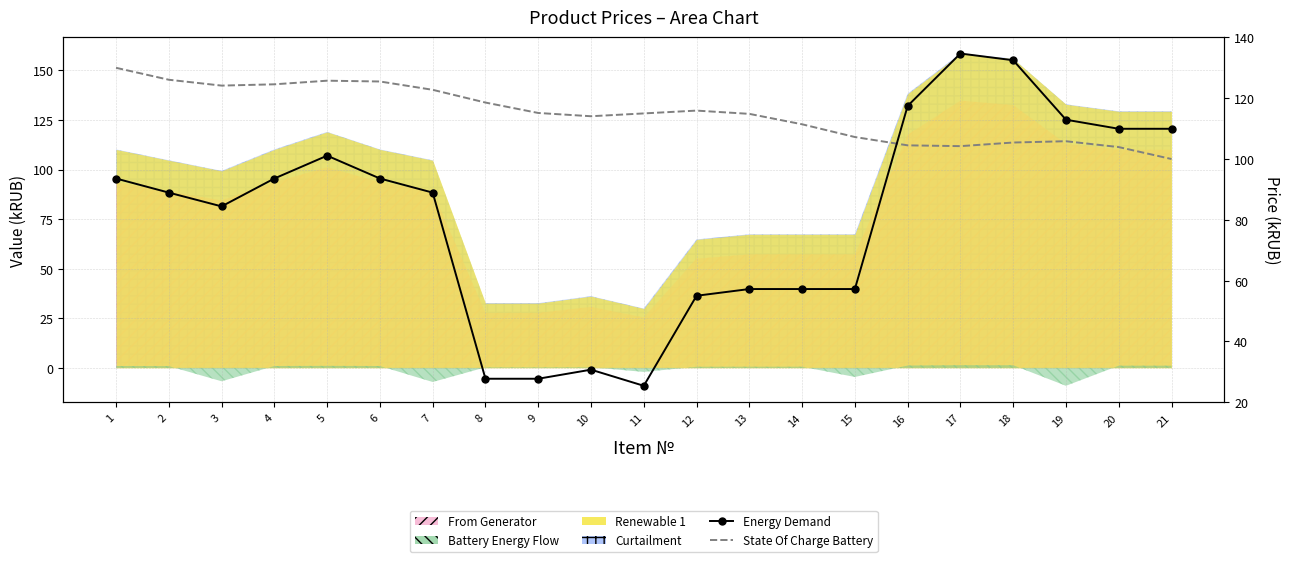

The Energy Demand series shows 93.3 at 17. True or false?

False